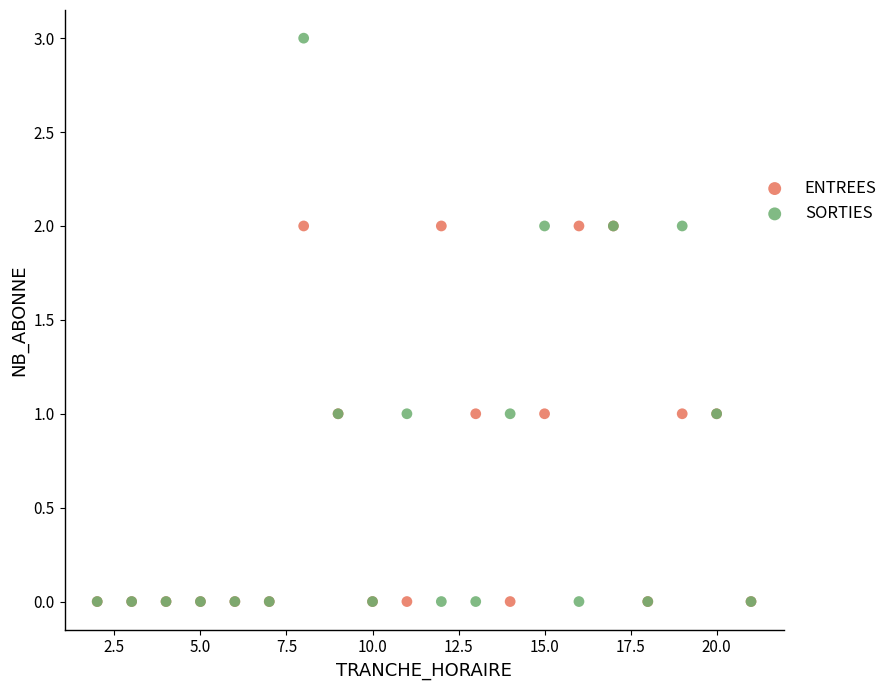

Which series has the largest Y range (max minus min)?

SORTIES